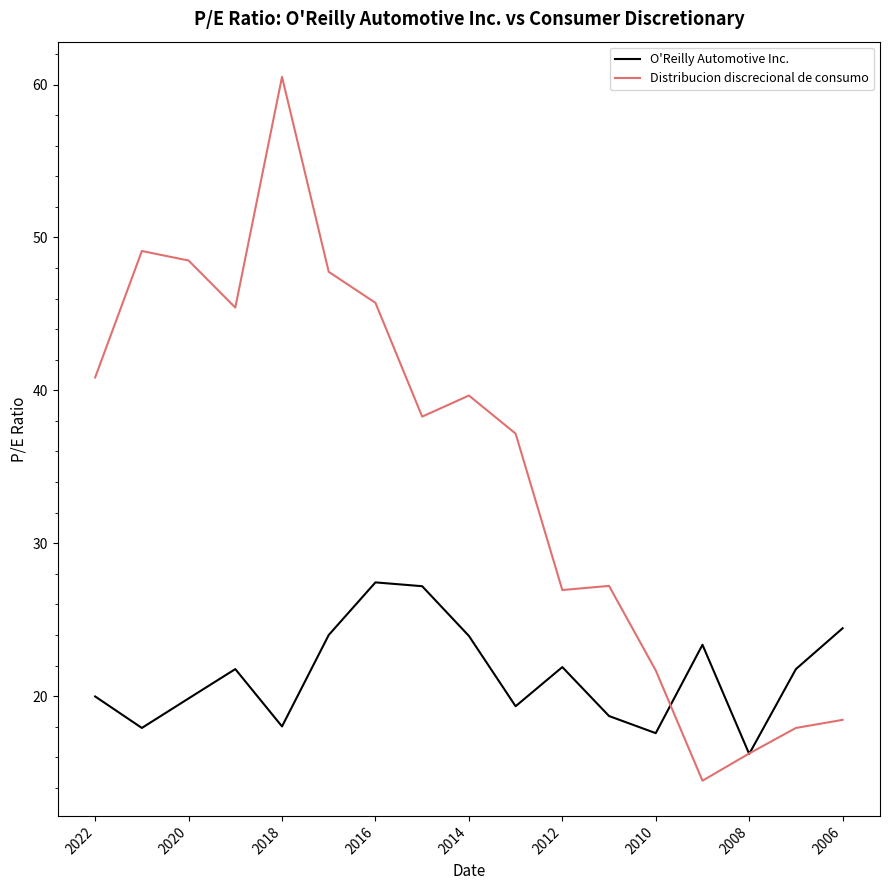

What is the minimum value shown in the chart?

14.5